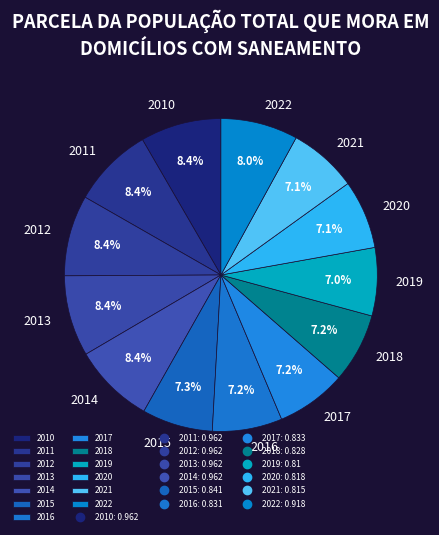

Is there a majority slice in this chart?

No